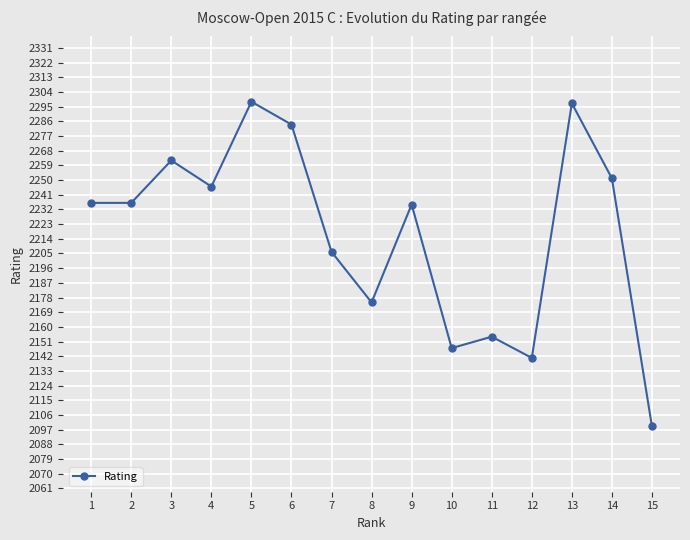

What is the minimum value shown in the chart?

2099